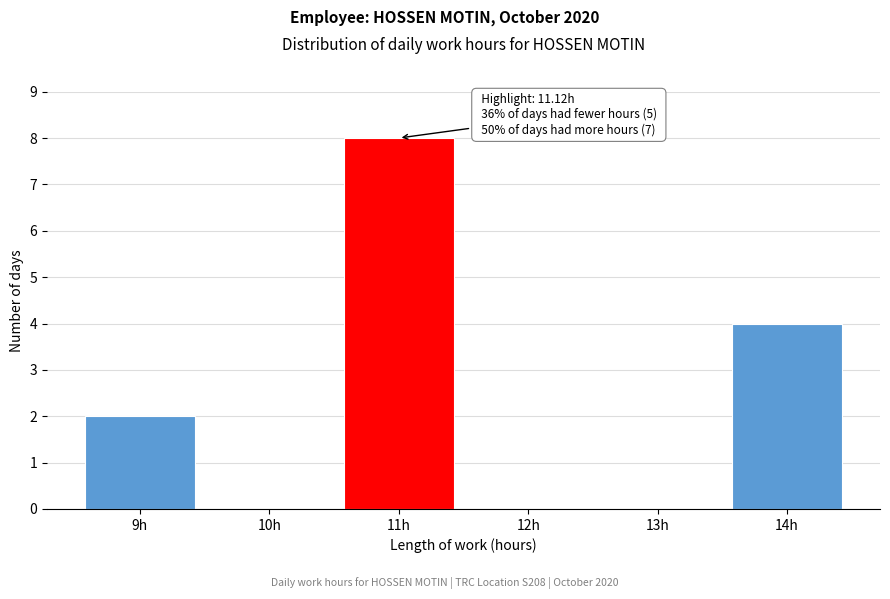

Which range on the x-axis has the tallest bar?

10.5 to 11.5